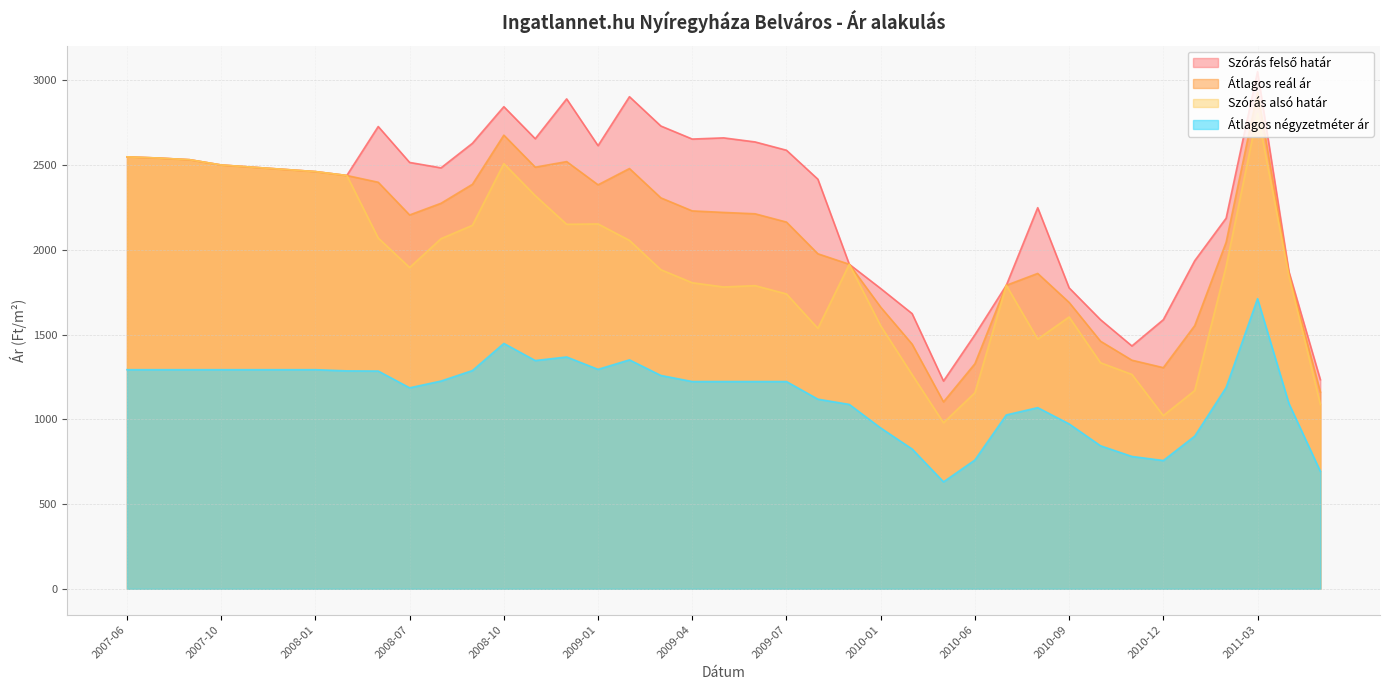

What are all the series names shown in the legend?

Átlagos reál ár, Szórás felső határ, Szórás alsó határ, Átlagos négyzetméter ár